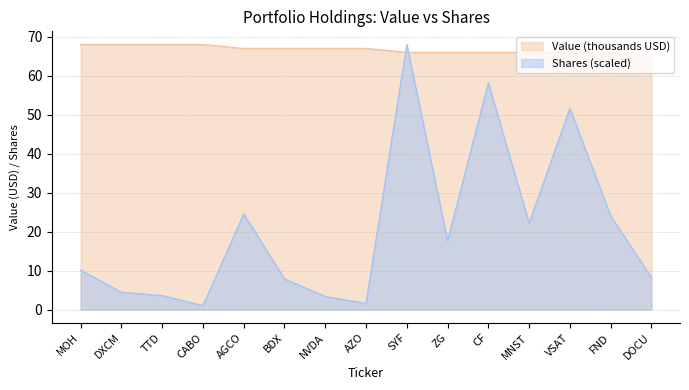

List the series in order of their overall mean, highest first.

Value (thousands USD), Shares (scaled)